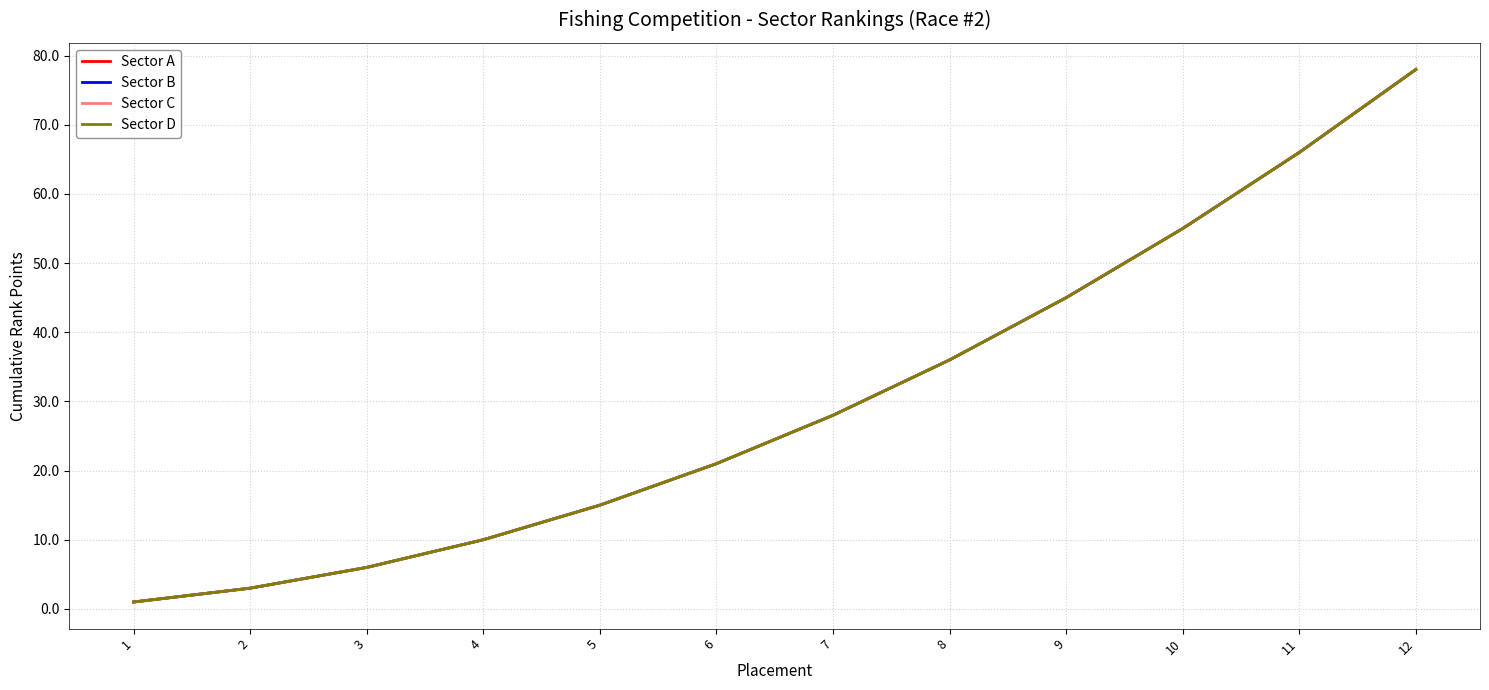

Rank the series by their maximum value, from lowest to highest.

Sector A, Sector B, Sector C, Sector D